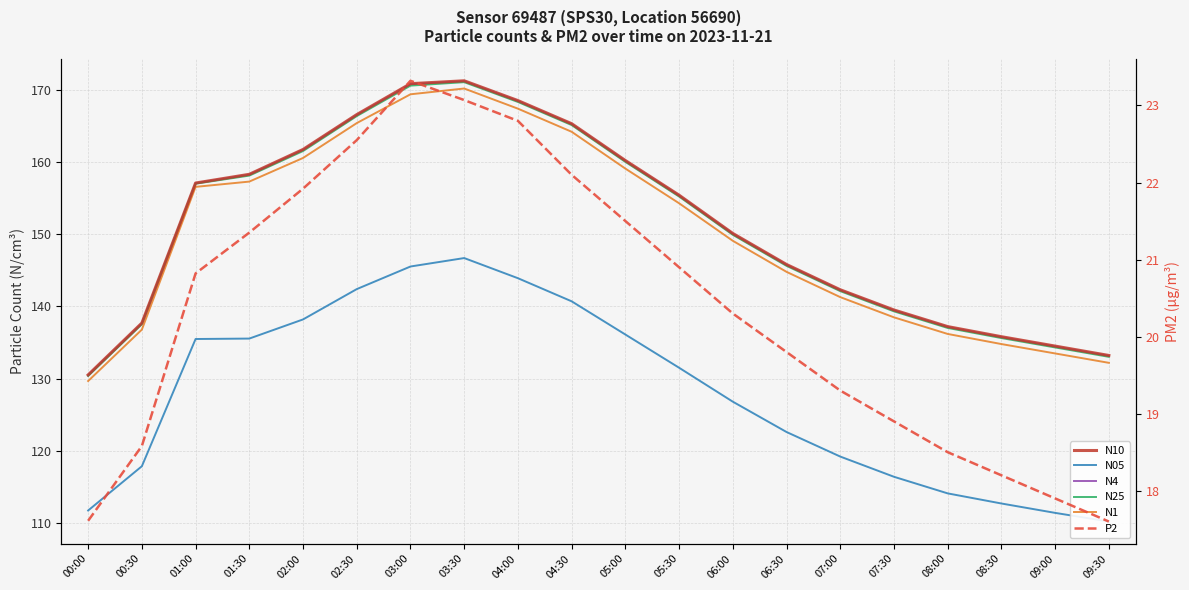

At 08:00, list the series in order from smallest to largest.

P2, N05, N1, N25, N4, N10